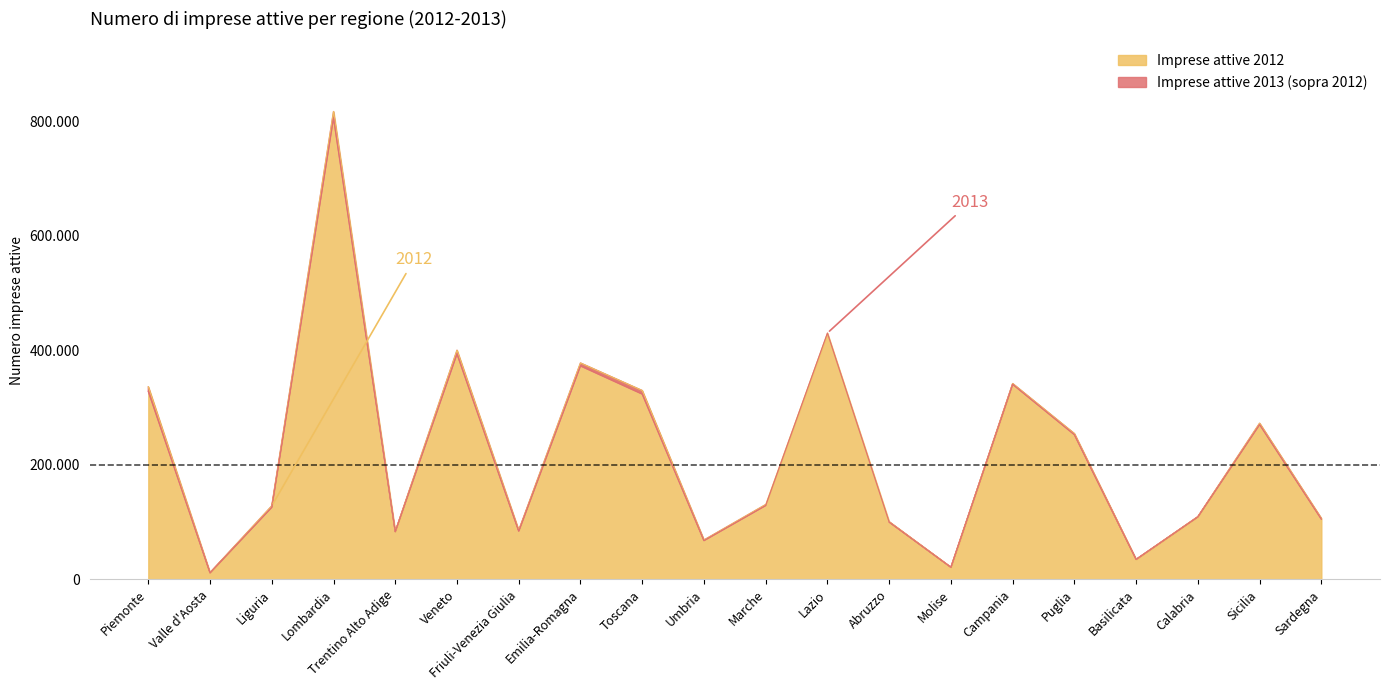

How many distinct data groups are displayed?

2